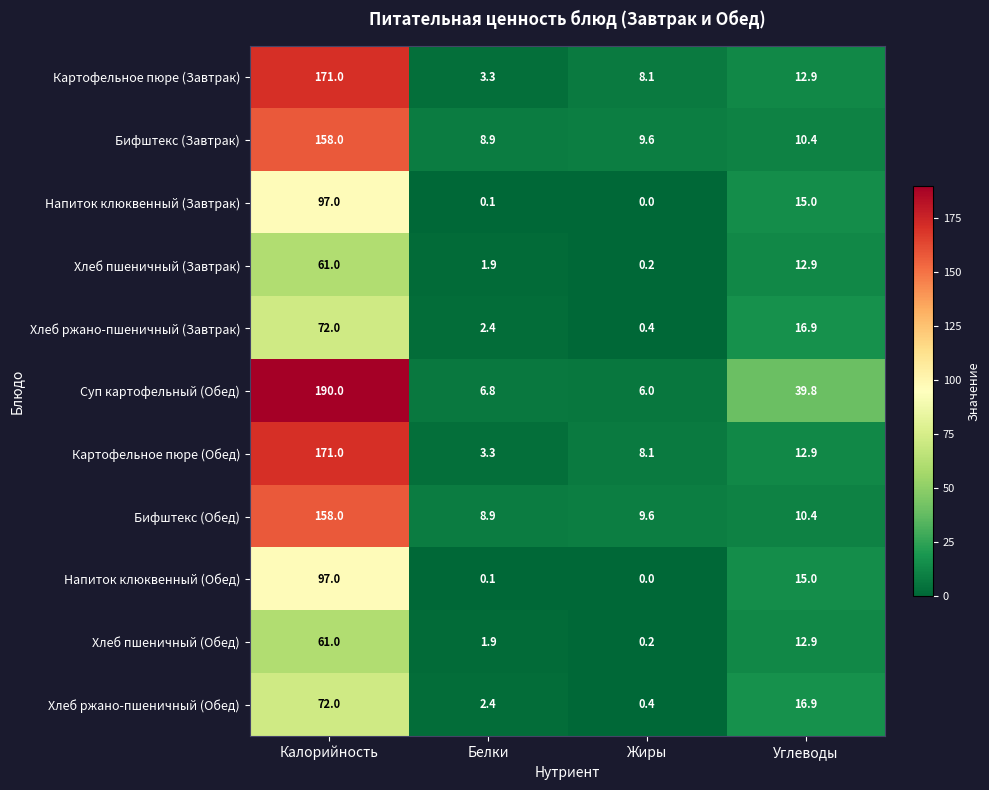

The value of Напиток клюквенный (Завтрак) at Углеводы is 15.0. True or false?

True